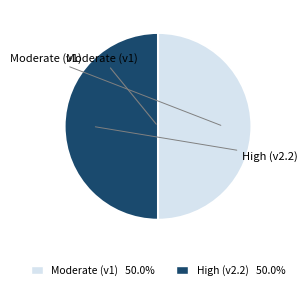

How many segments does this pie chart have?

2